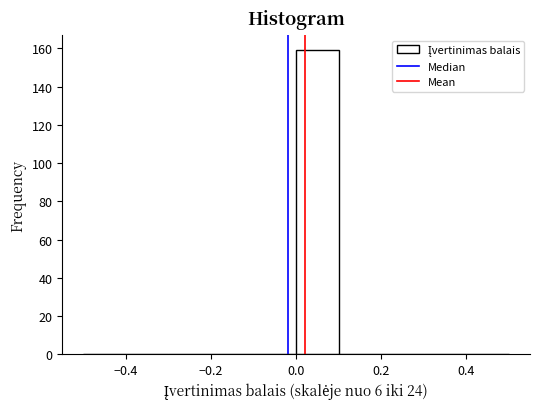

How tall is the bar that spans 0.0 to 0.1 on the x-axis? The values are not printed on the chart, so give them approximately, as read against the axis.

160